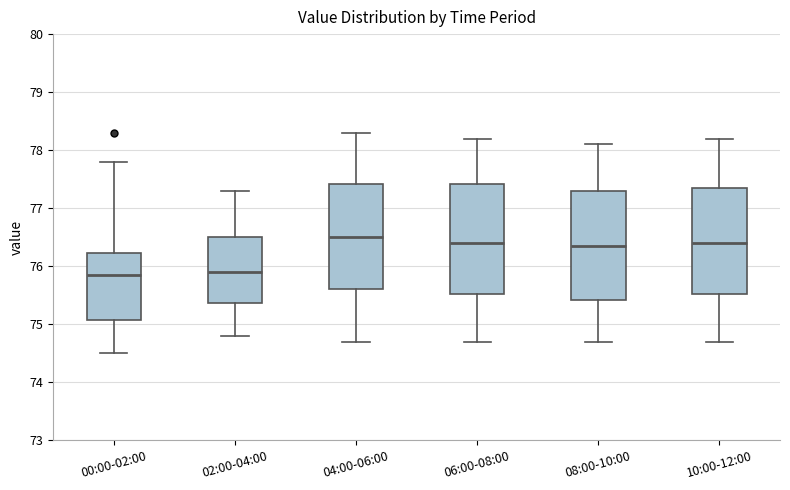

Where is the upper edge of the box for 08:00-10:00 on the y-axis? The values are not printed on the chart, so give them approximately, as read against the axis.

77.3